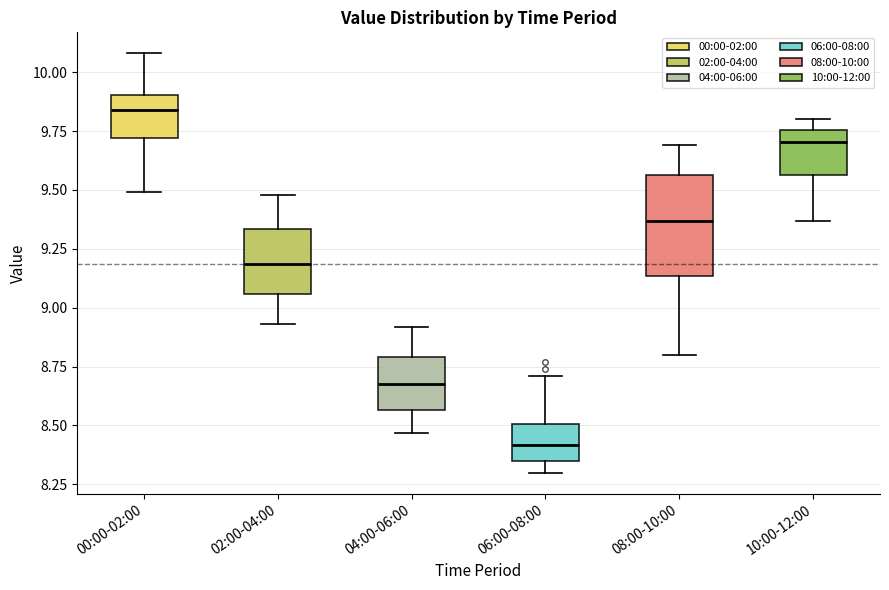

Which box's median line is the highest?

00:00-02:00